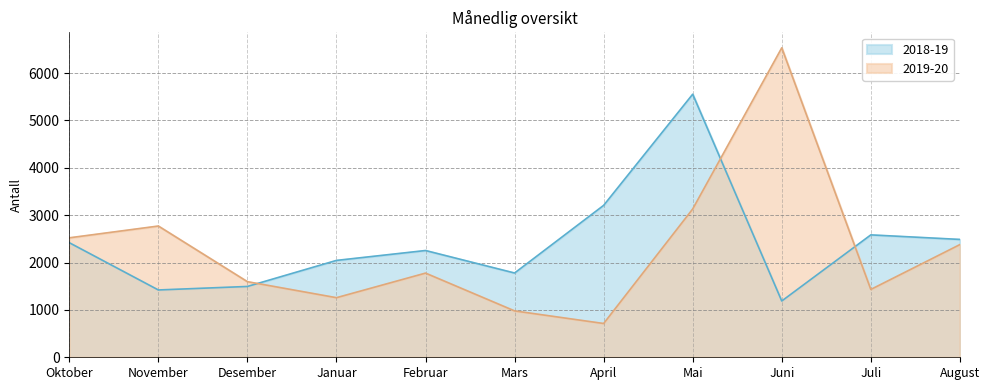

Between Februar and Mars, which is larger?

Februar